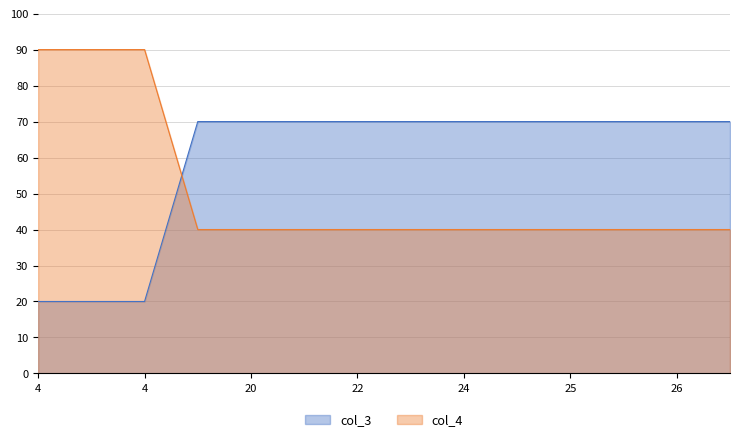

What is the approximate value of col_3 at 20, to the nearest 5?

70